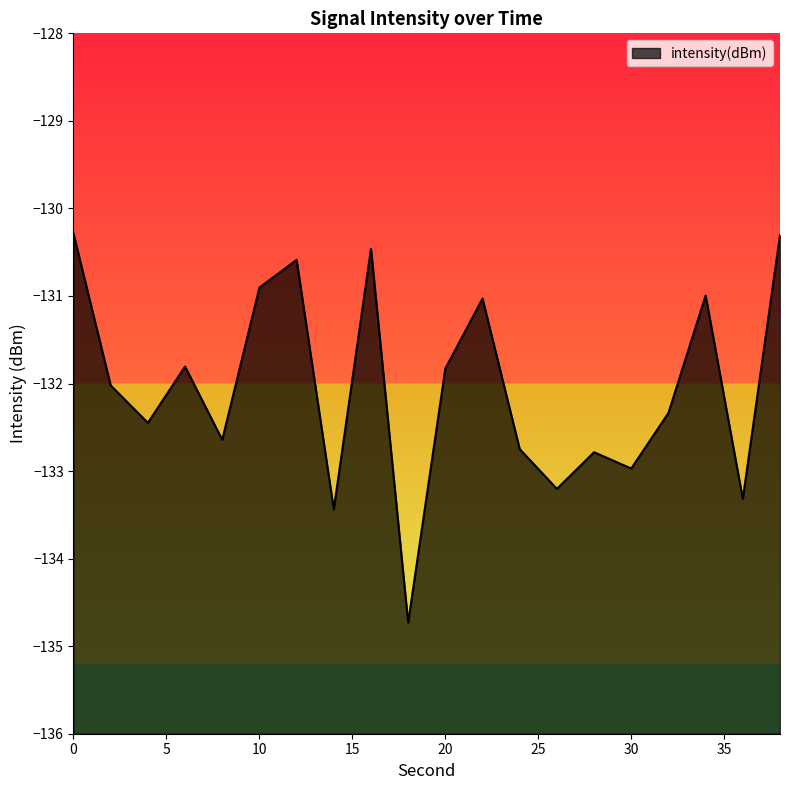

Reading right to left, extract all data points from this chart.

-130.3	-133.3	-131.0	-132.3	-133.0	-132.8	-133.2	-132.7	-131.0	-131.8	-134.7	-130.5	-133.4	-130.6	-130.9	-132.6	-131.8	-132.4	-132.0	-130.3